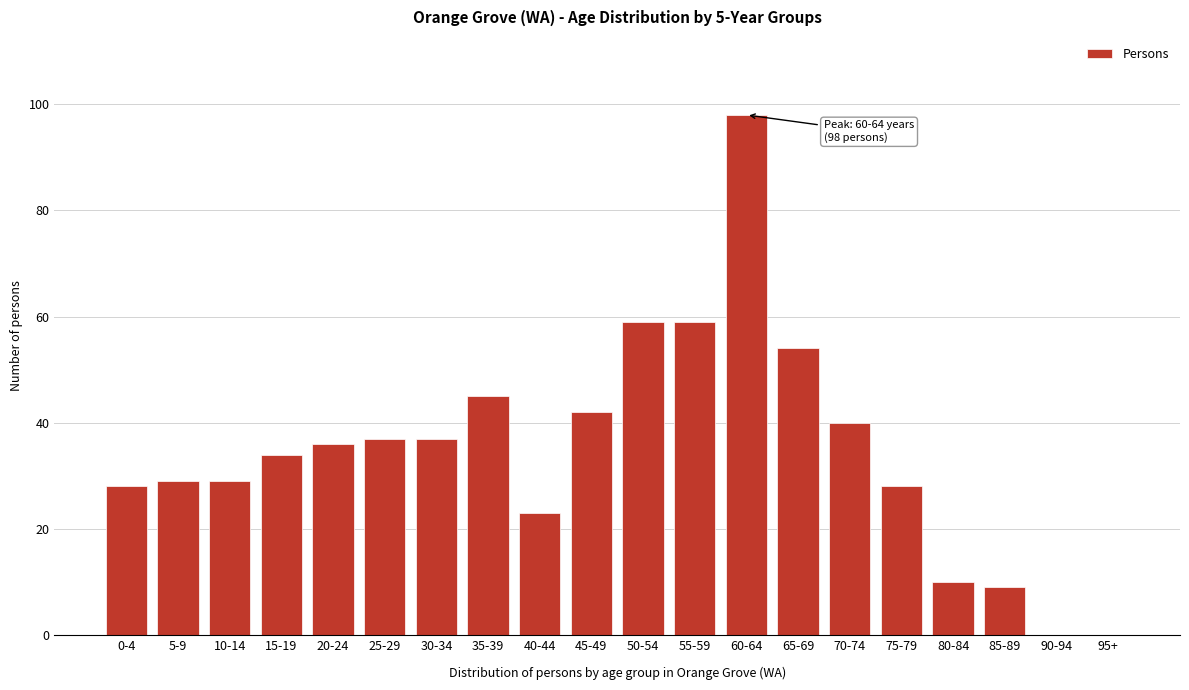

Reading left to right, what are all the values shown in this chart?

0-4=28	5-9=29	10-14=29	15-19=34	20-24=36	25-29=37	30-34=37	35-39=45	40-44=23	45-49=42	50-54=59	55-59=59	60-64=98	65-69=54	70-74=40	75-79=28	80-84=10	85-89=9	90-94=0	95+=0